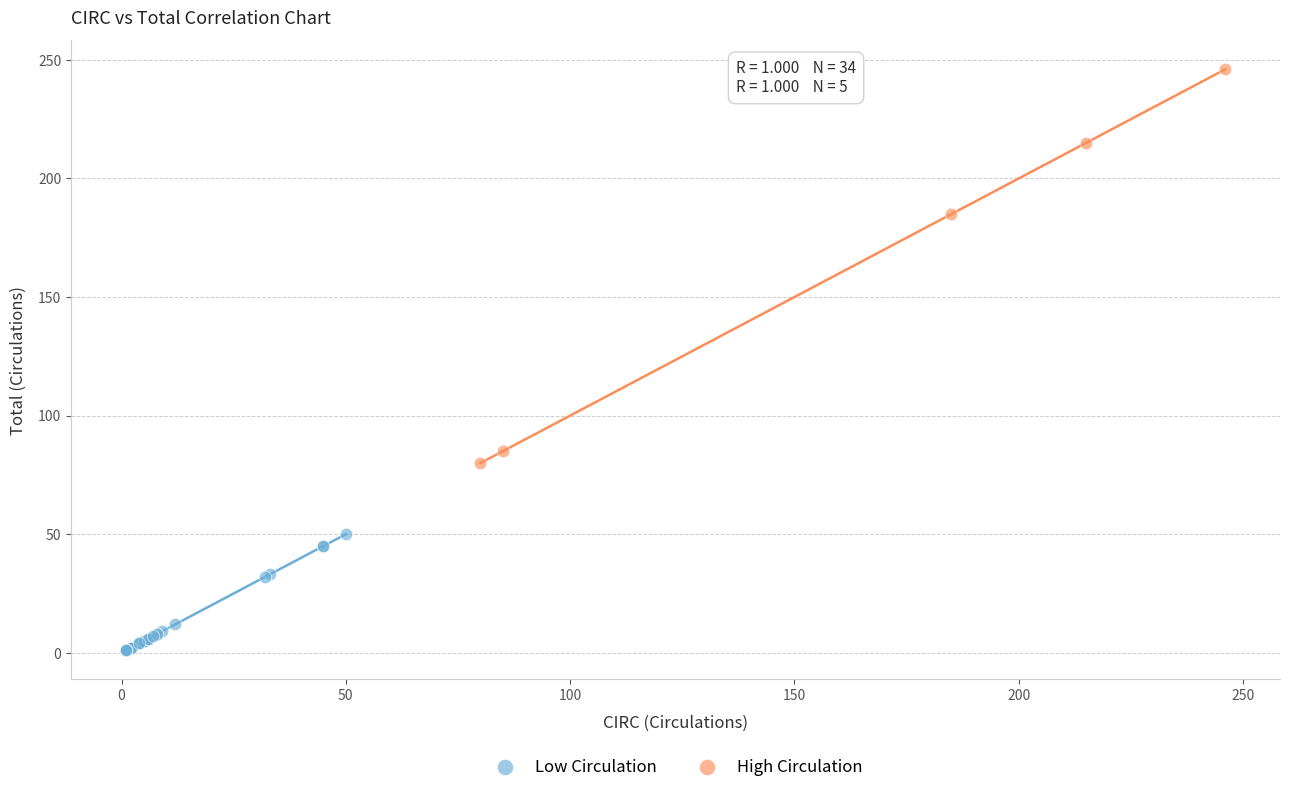

Which series has the widest spread of Y values?

High Circulation